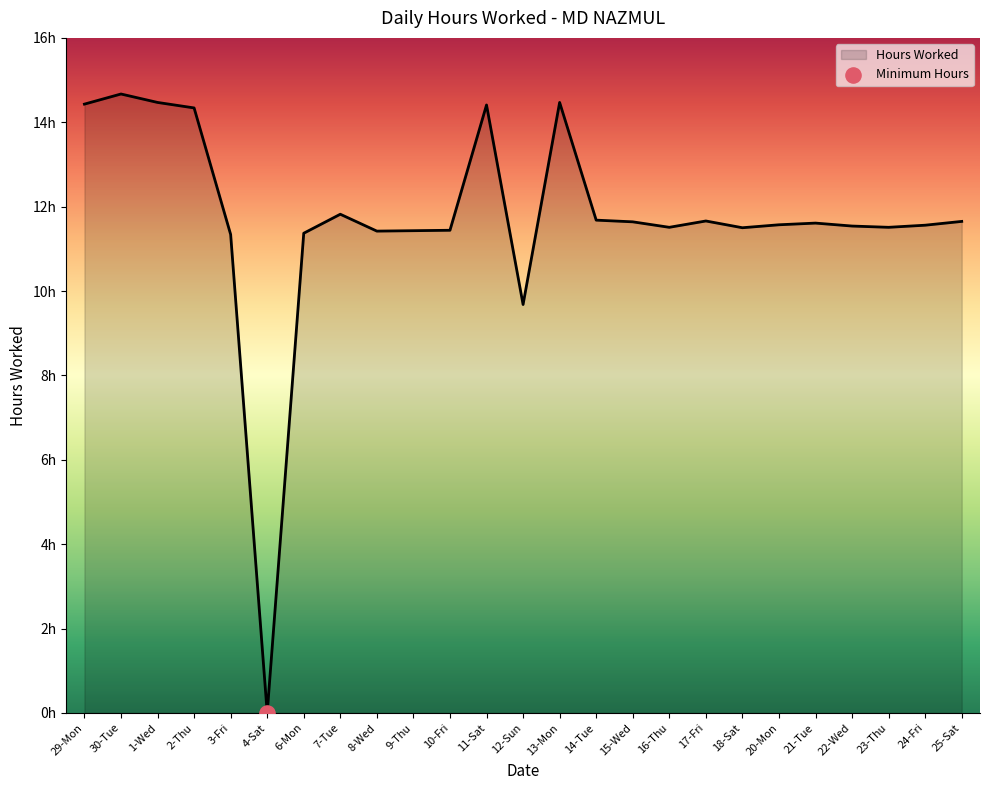

Which has a higher value, 4-Sat or 23-Thu?

23-Thu